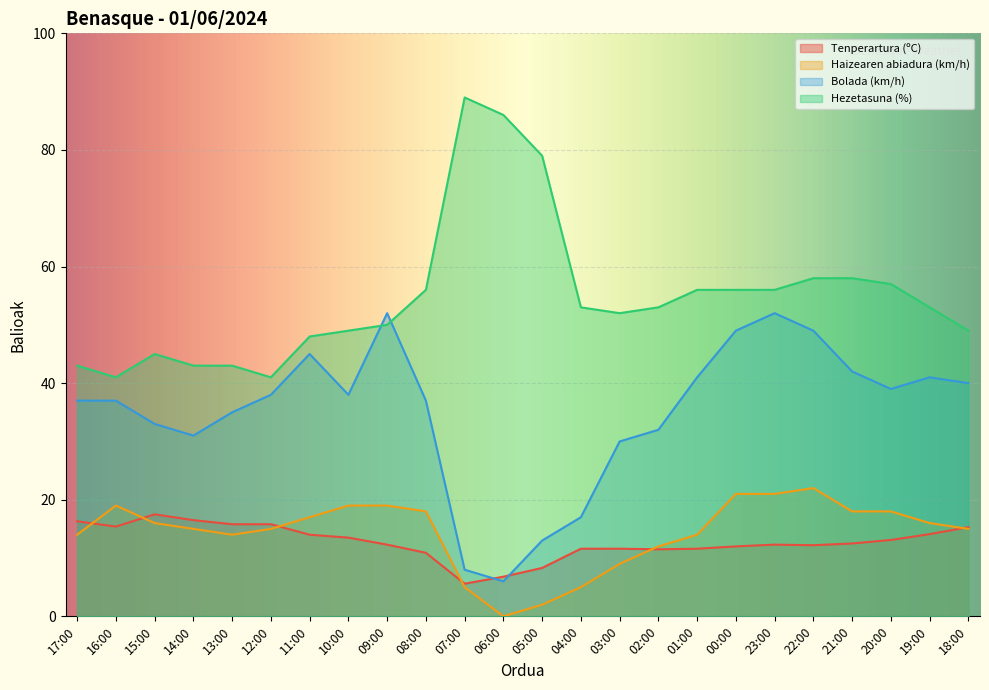

Which has a higher value, 22:00 or 00:00?

22:00